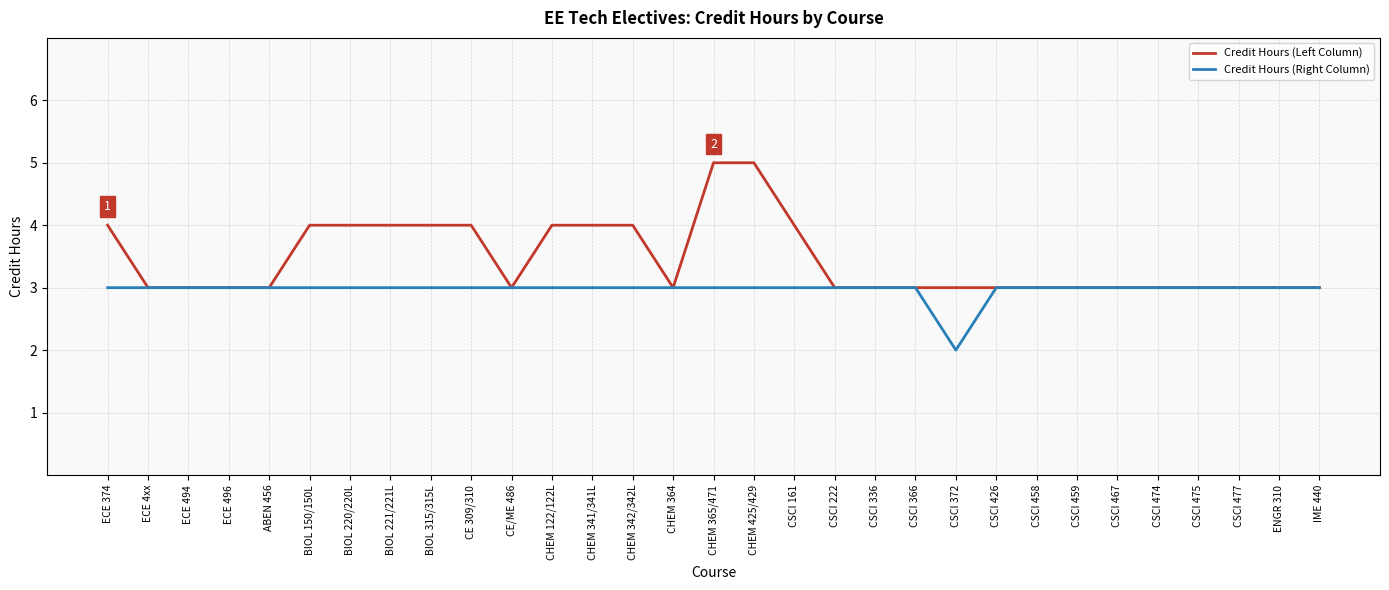

What is the greatest value displayed?

5